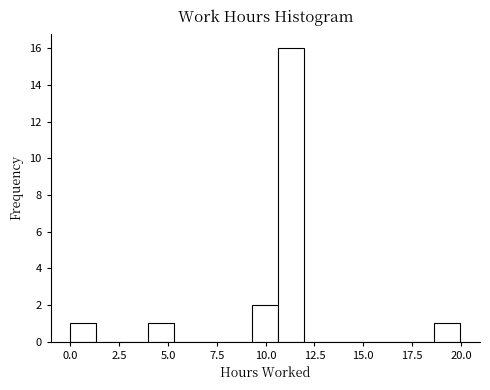

Read against the x-axis, roughly where is the centre of the tallest bar?

11.5